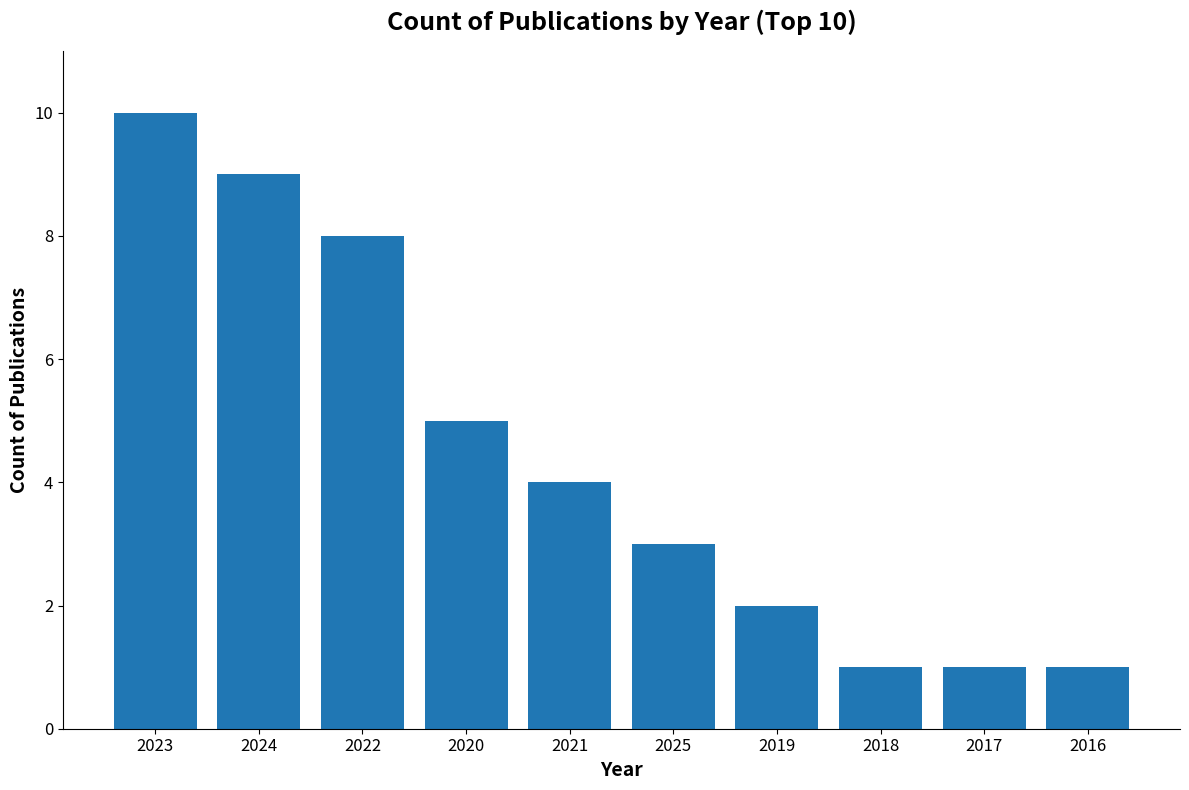

How many data points are less than 4?

5